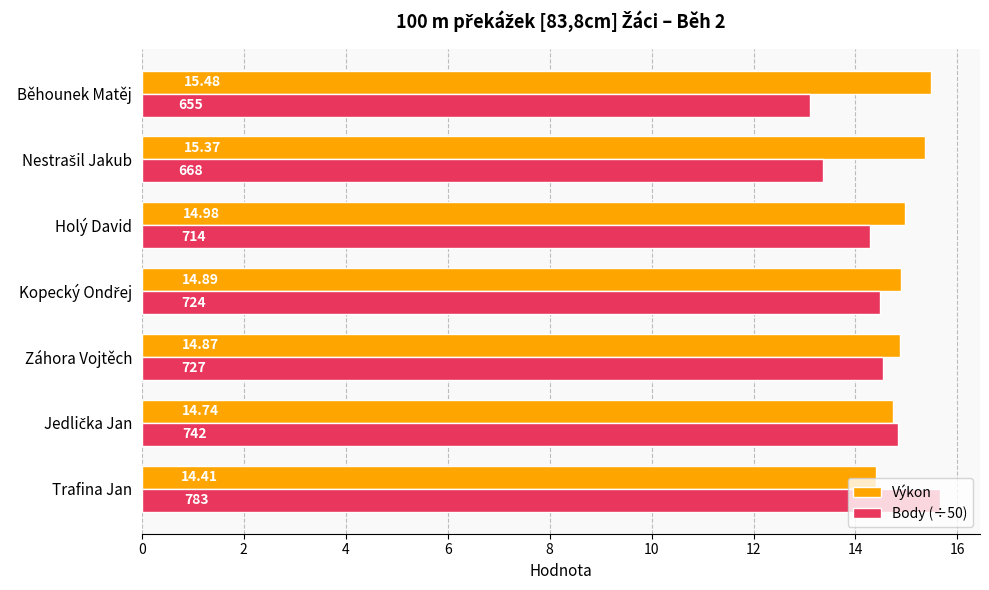

Where is Výkon nearest to the value 14?

Trafina Jan